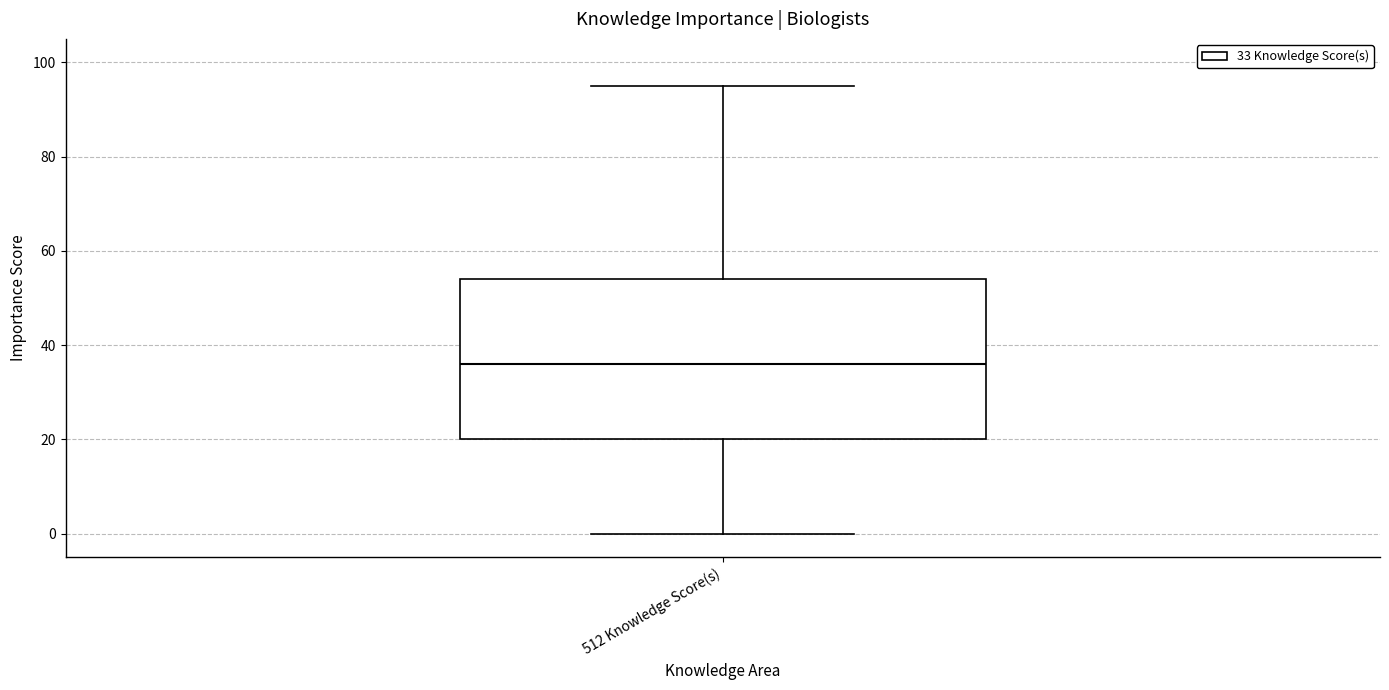

Where is the lower edge of the box for 512 Knowledge Score(s) on the y-axis? The values are not printed on the chart, so give them approximately, as read against the axis.

20